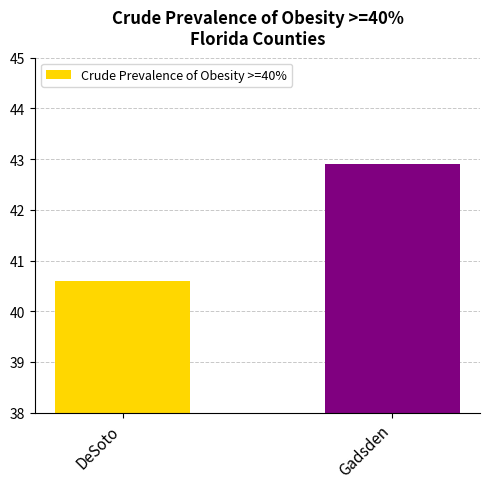

What is the sum of all values?

83.5